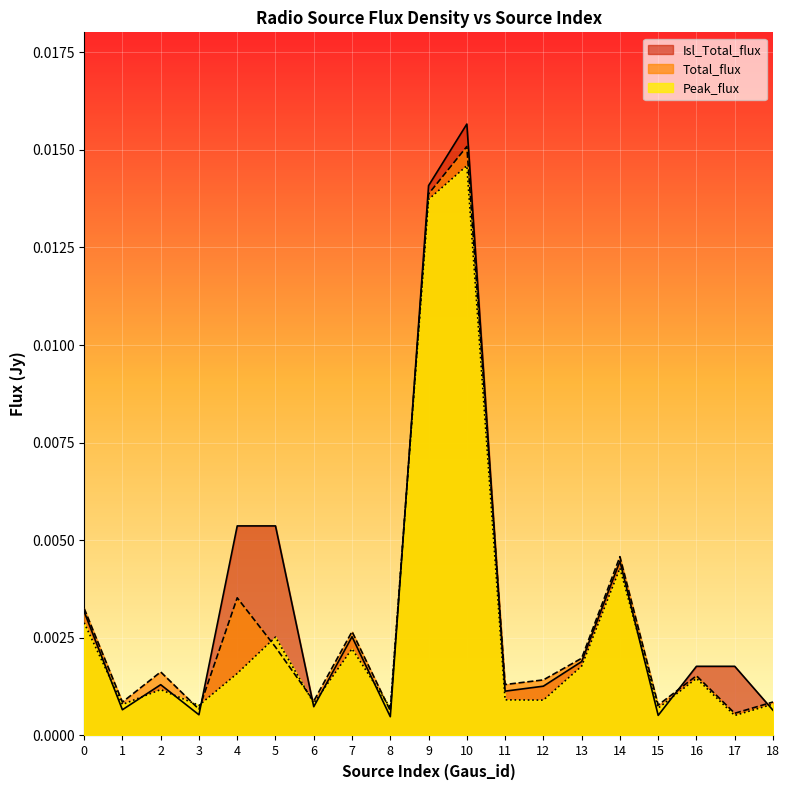

Does the chart display data point markers on the line(s)?

No